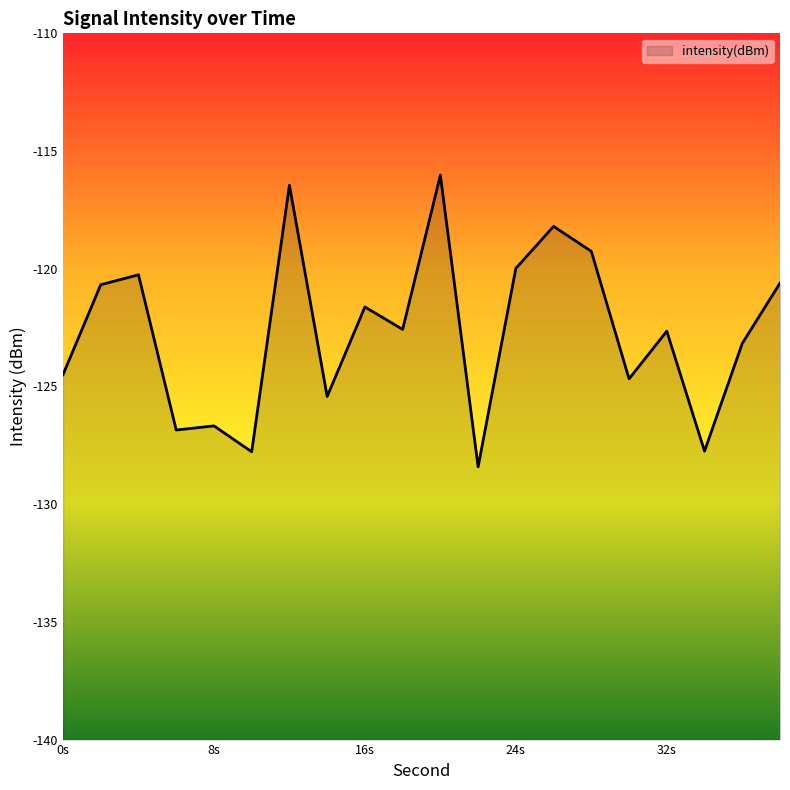

Which label corresponds to the smallest value in the chart?

22